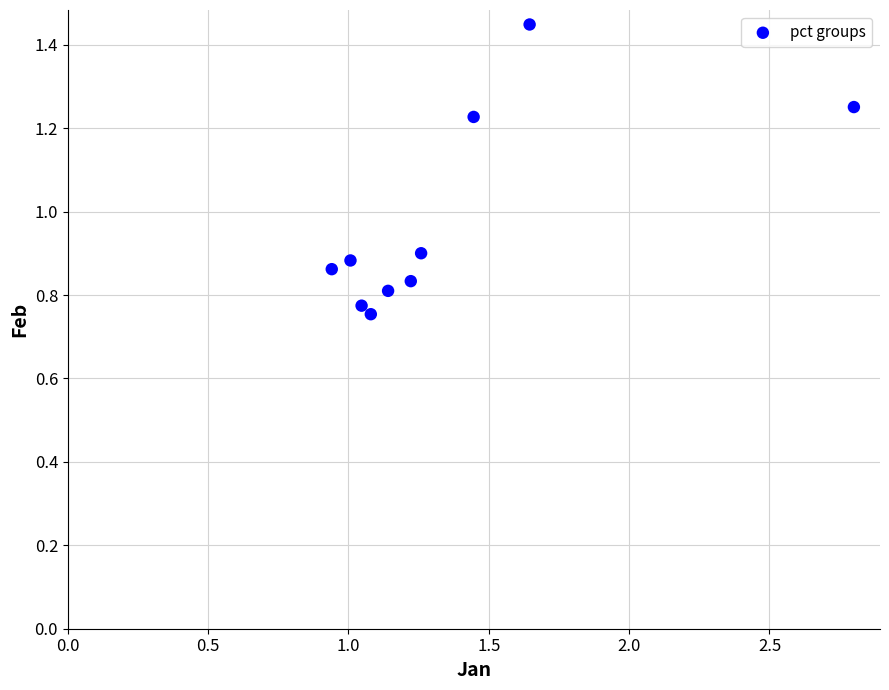

What is the range of Y values (max minus min)?

0.7